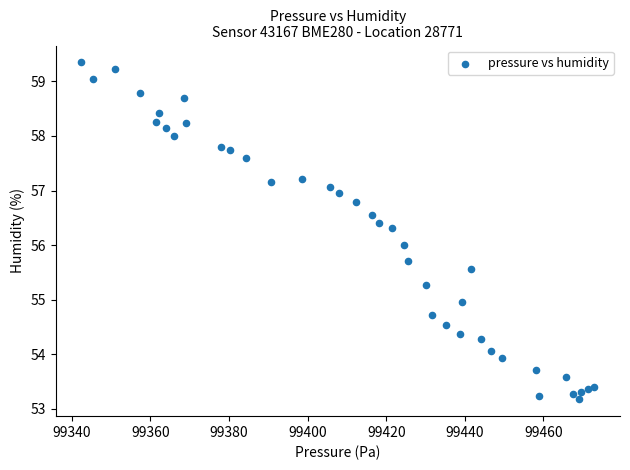

What is the range of X values (max minus min)?

130.5